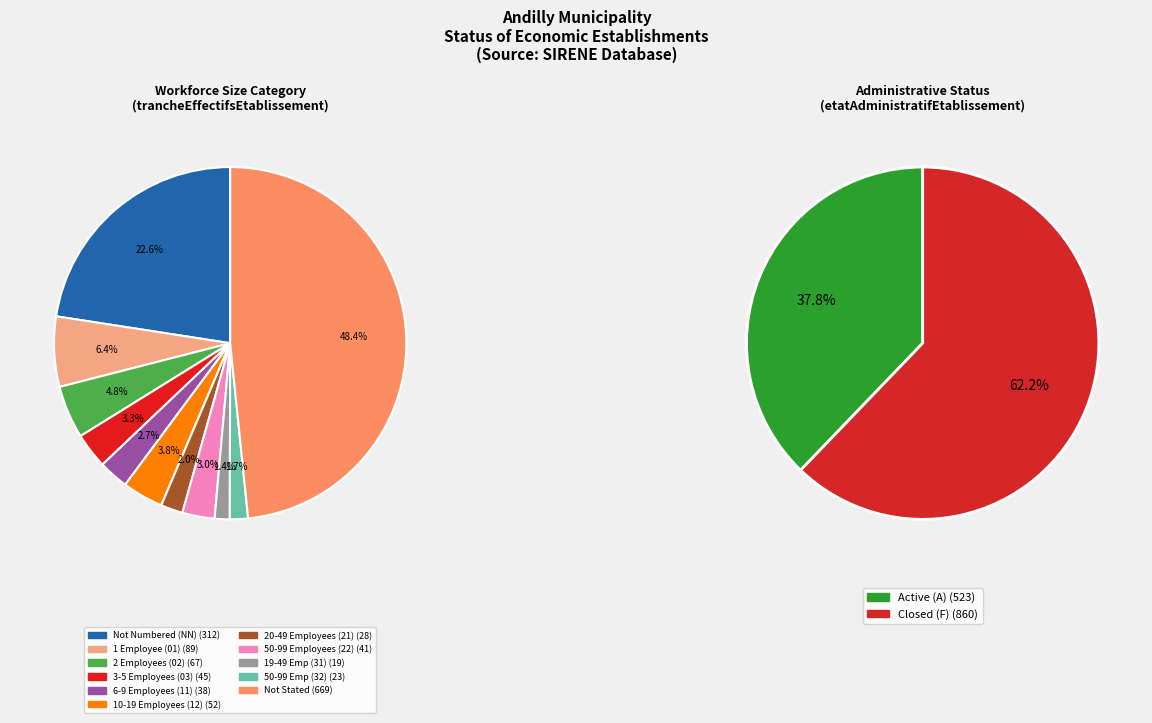

The  slice represents 17% of the pie. True or false?

True